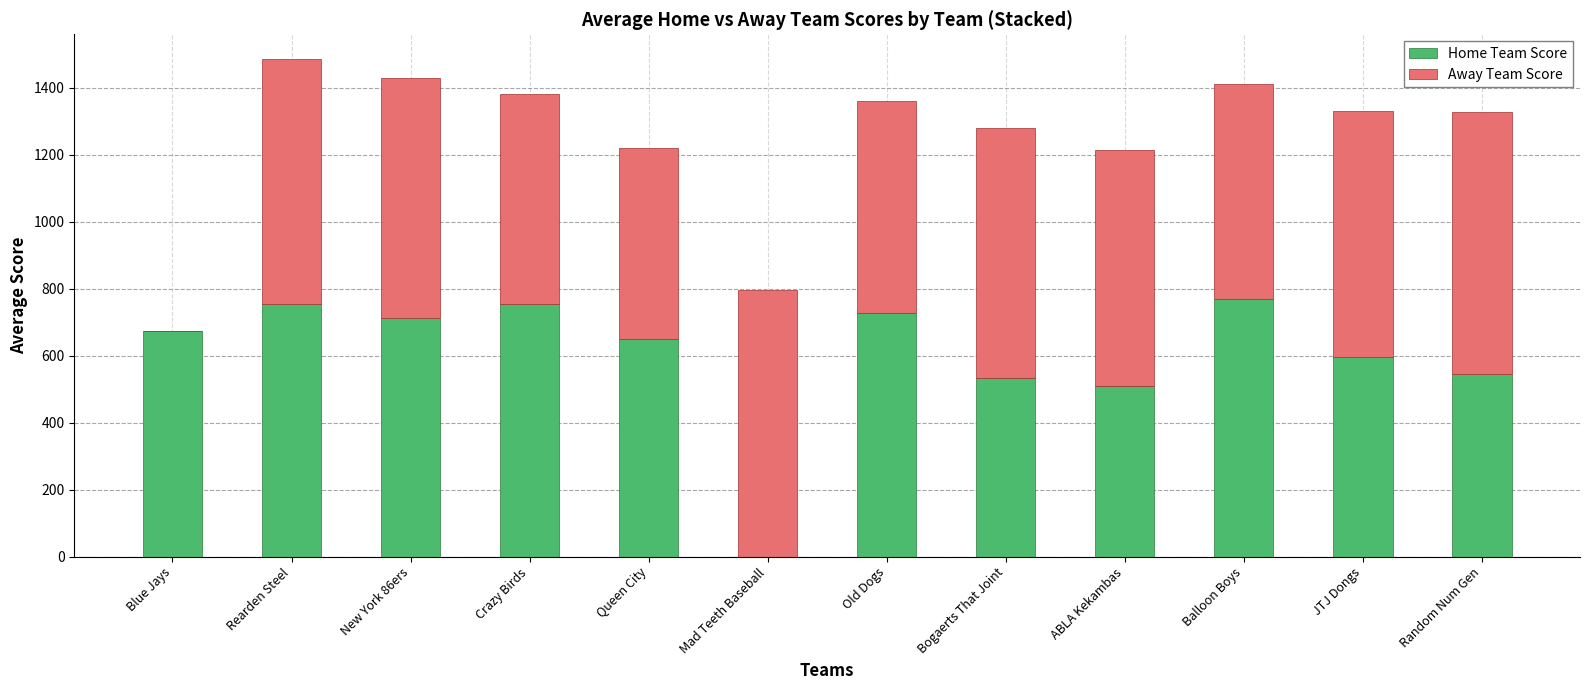

What are all the series names shown in the legend?

Home Team Score, Away Team Score